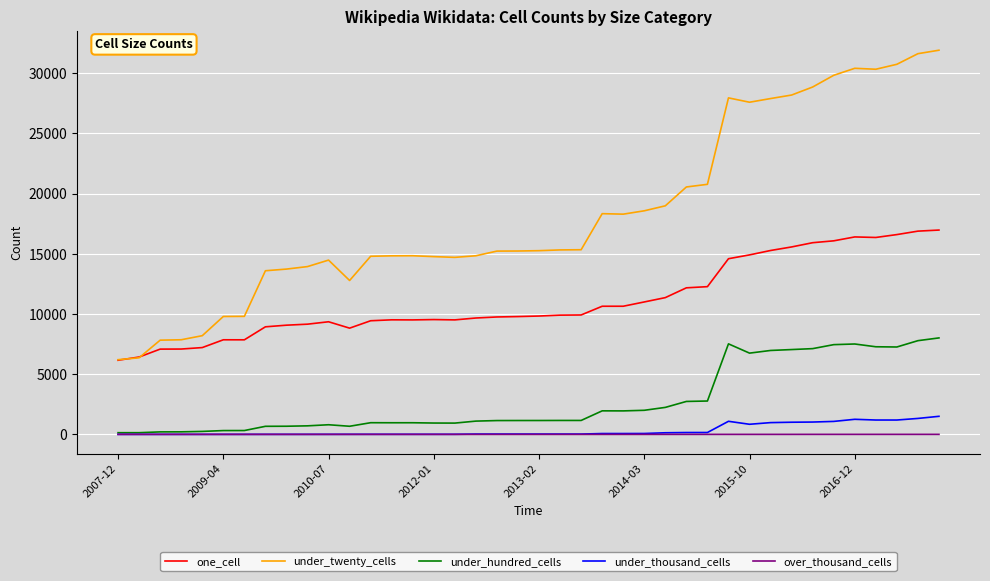

True or false: under_twenty_cells and over_thousand_cells cross at least once.

False